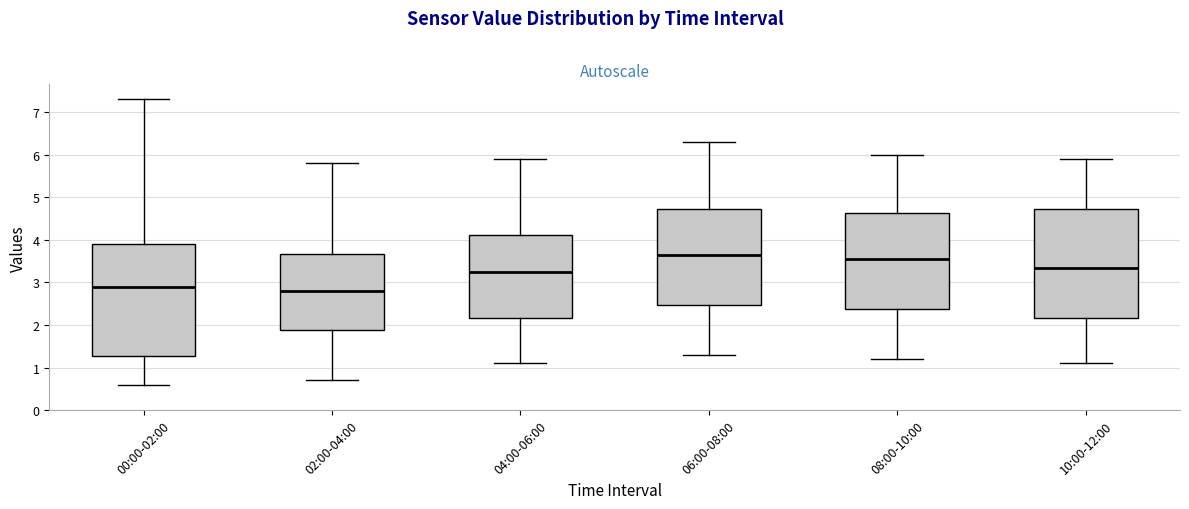

Which box has the highest median line?

06:00-08:00